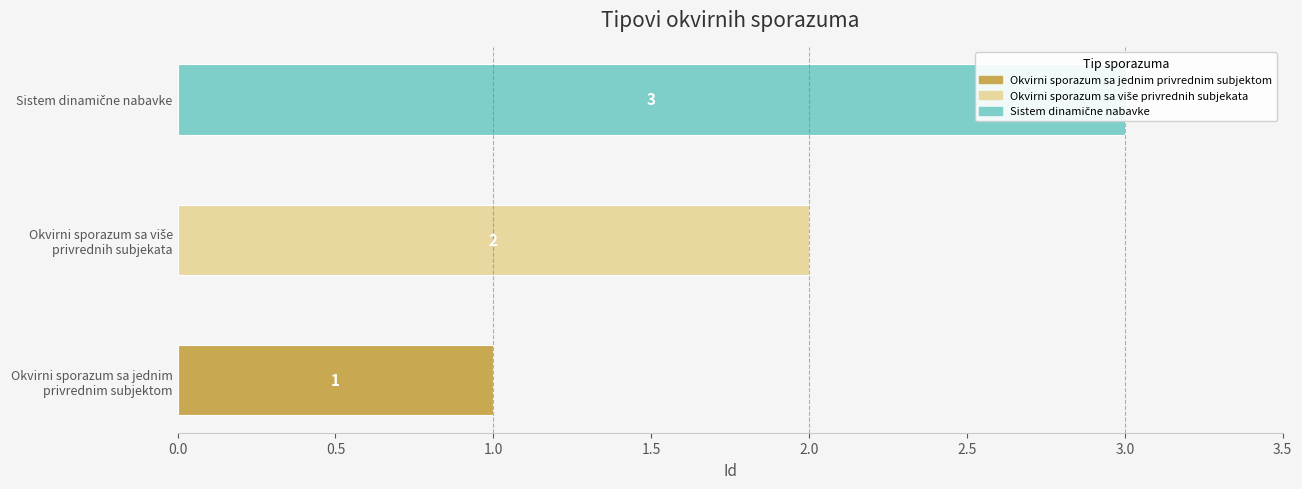

What is the smallest value displayed?

1